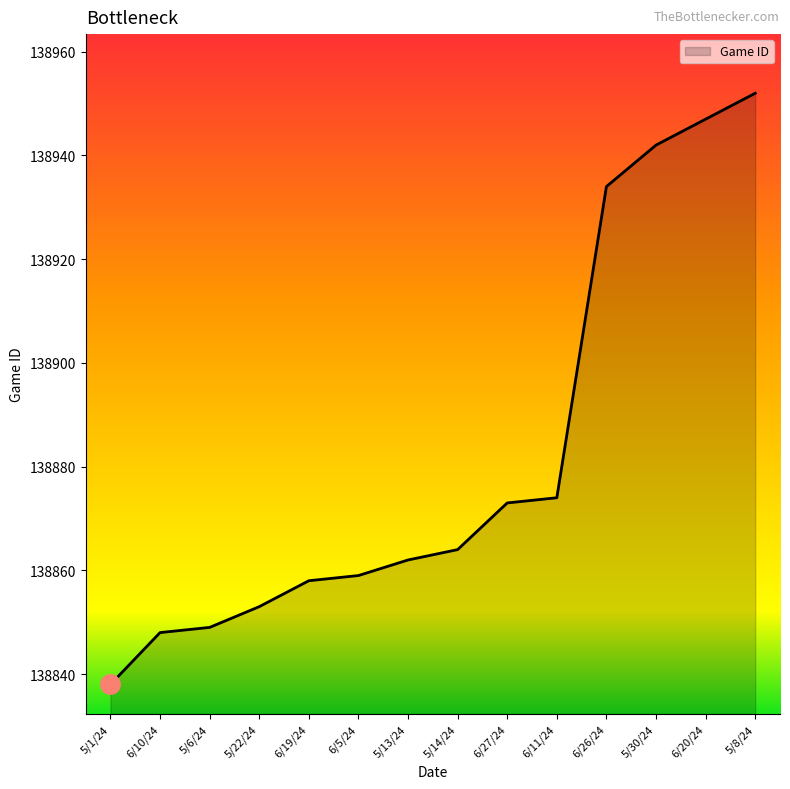

What is the greatest value displayed?

138952